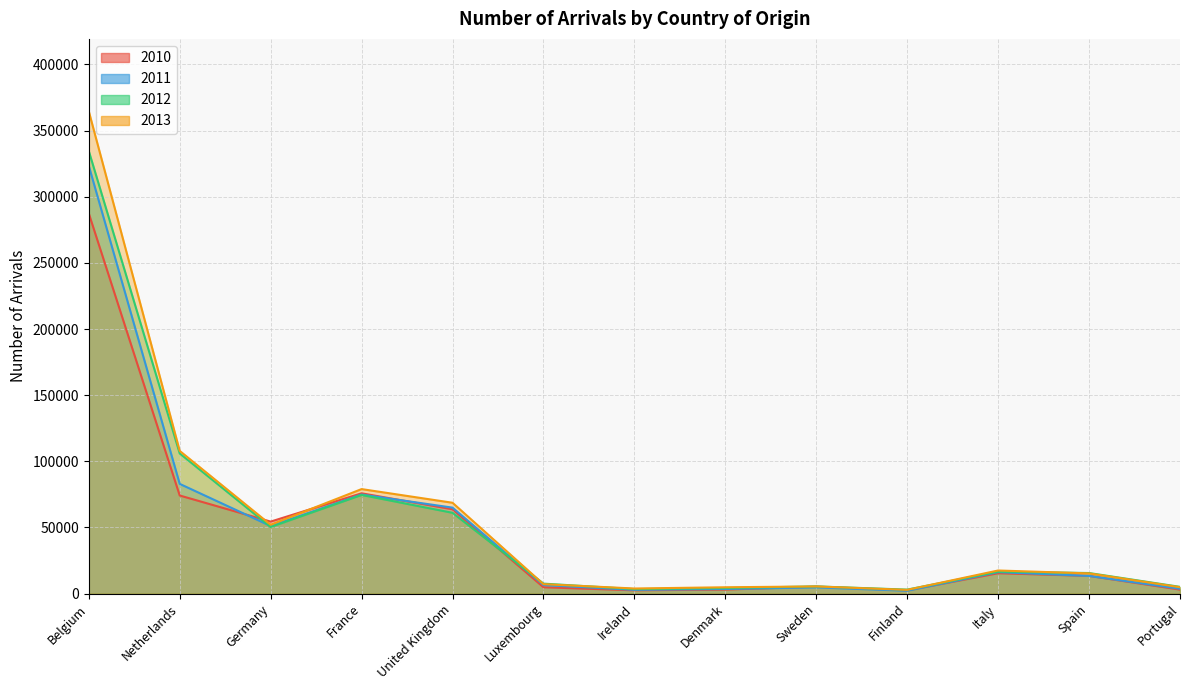

Where does the 2013 series first go above 15315?

Belgium